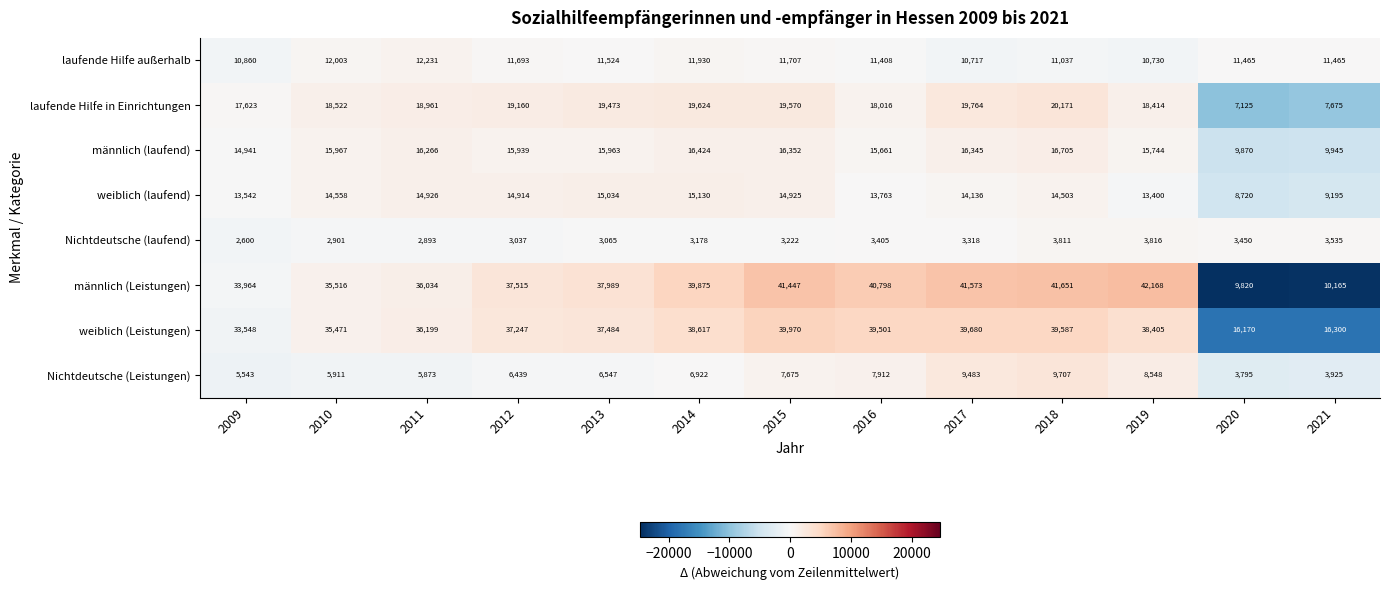

How many categories are shown in the chart?

13